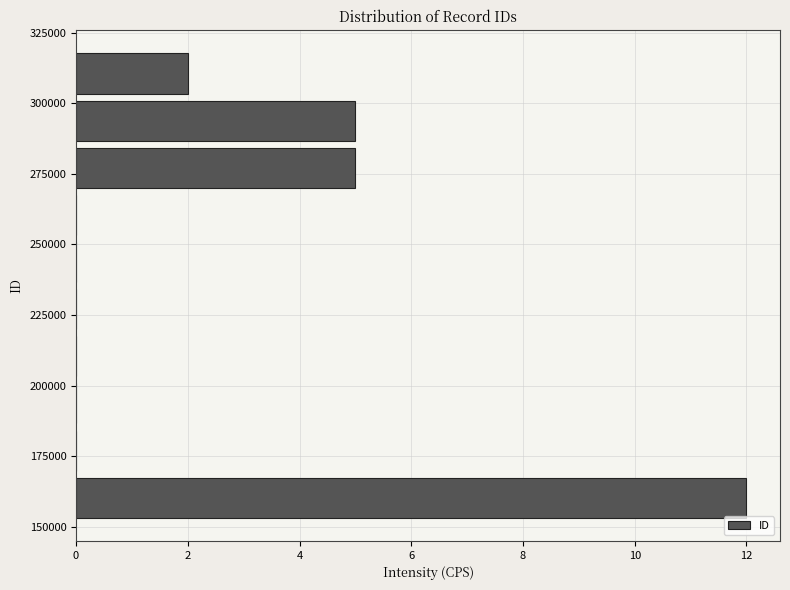

Around what value on the y-axis is the longest bar? Give the approximate position of its centre, as read against the axis.

160000